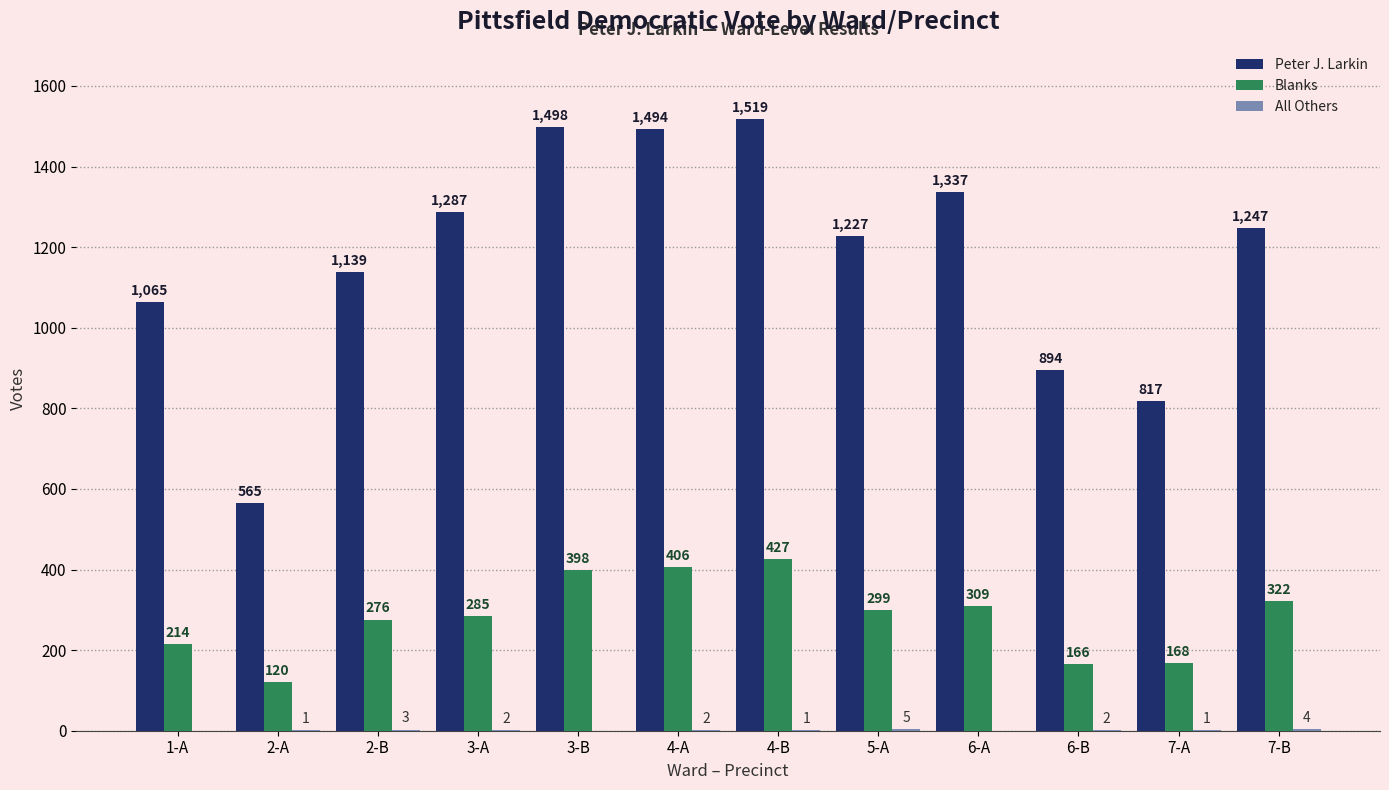

At which category is the sum across all series the highest?

4-B